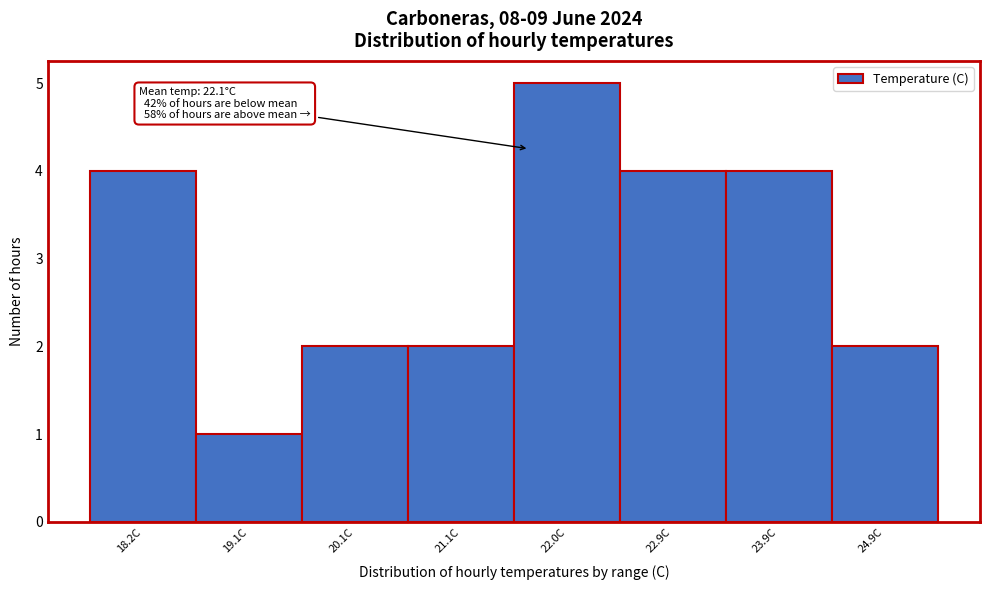

Reading left to right, list all the values displayed in this chart.

4	1	2	2	5	4	4	2